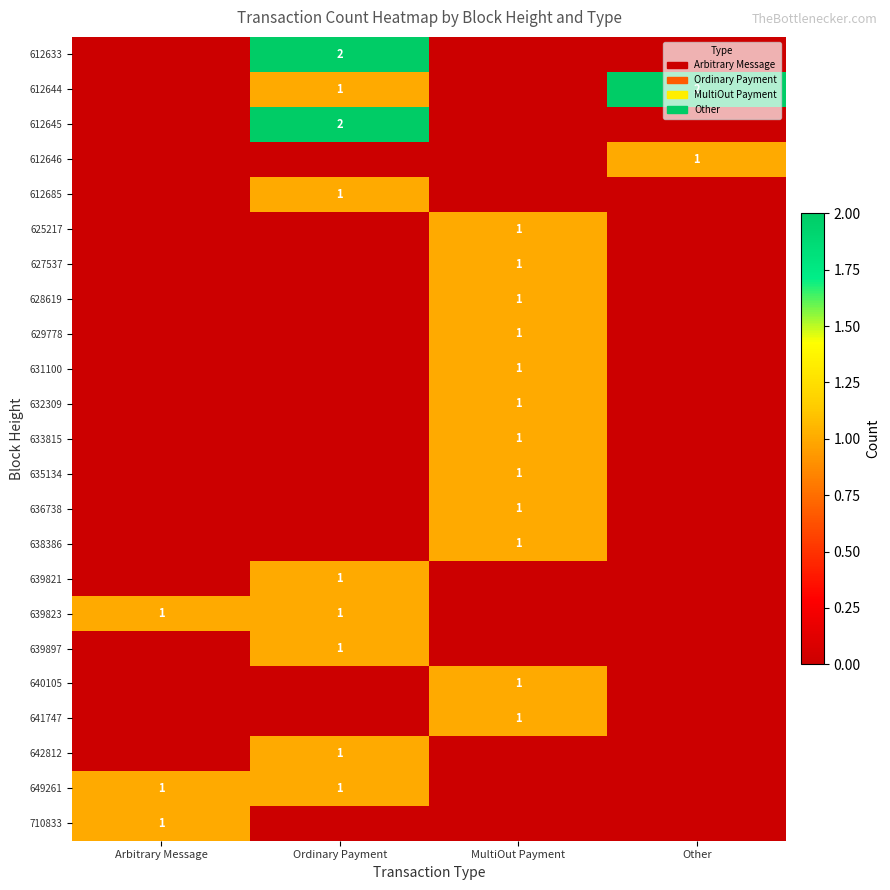

The 625217 series shows 0 at MultiOut Payment. True or false?

False